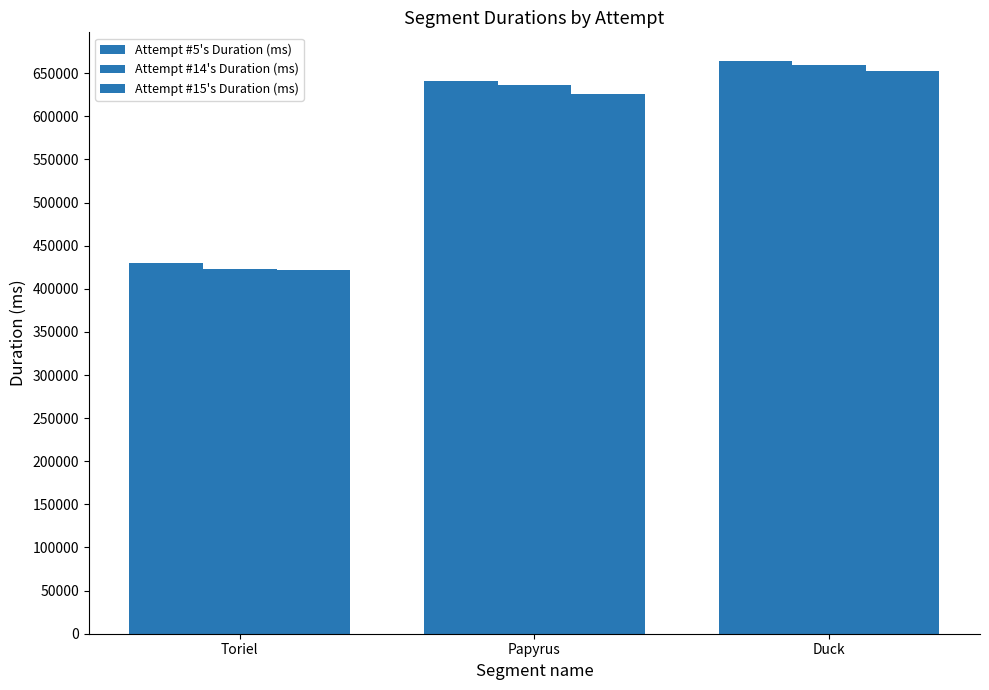

At which category is the sum across all series the highest?

Duck